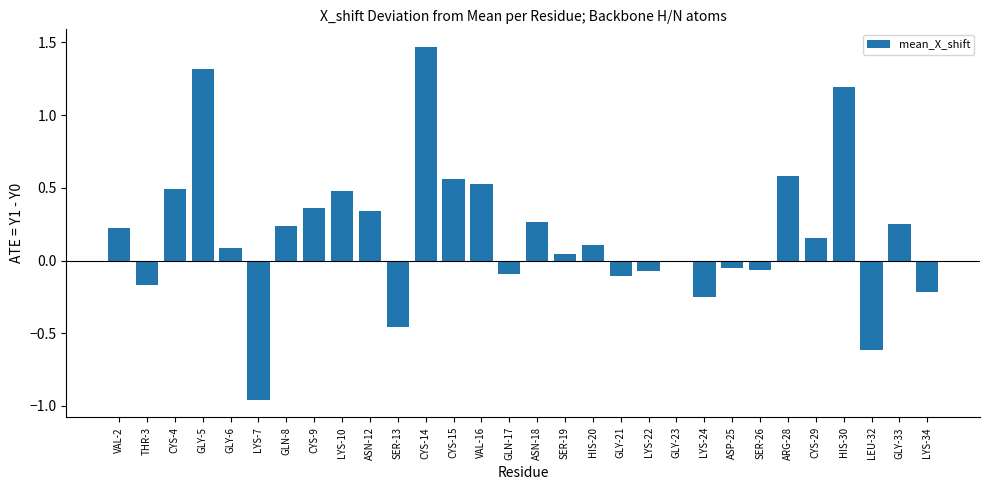

The value at HIS-30 is 1.2. True or false?

True